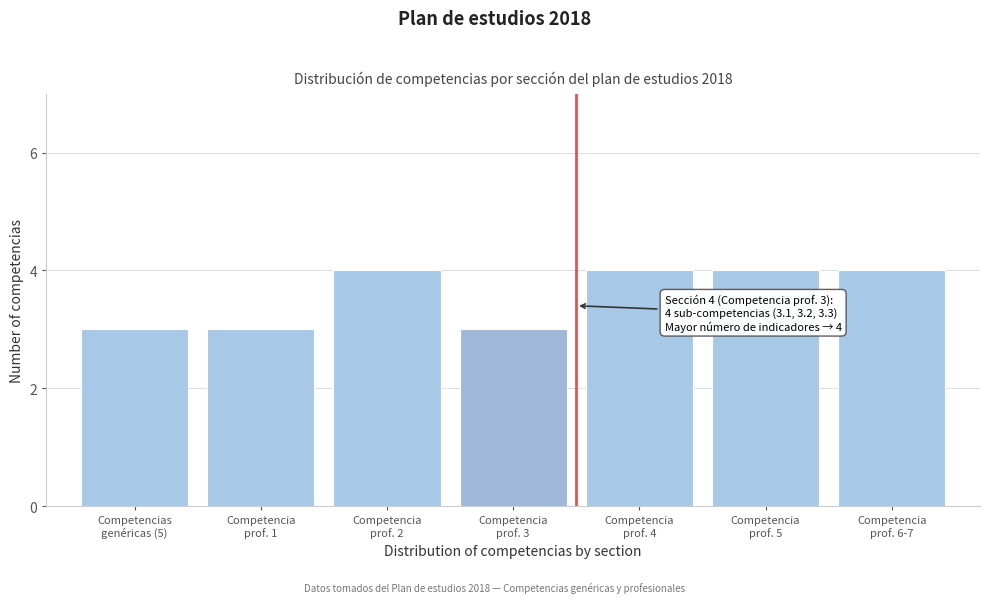

Reading left to right, transcribe all the data shown in this chart.

3	3	4	3	4	4	4